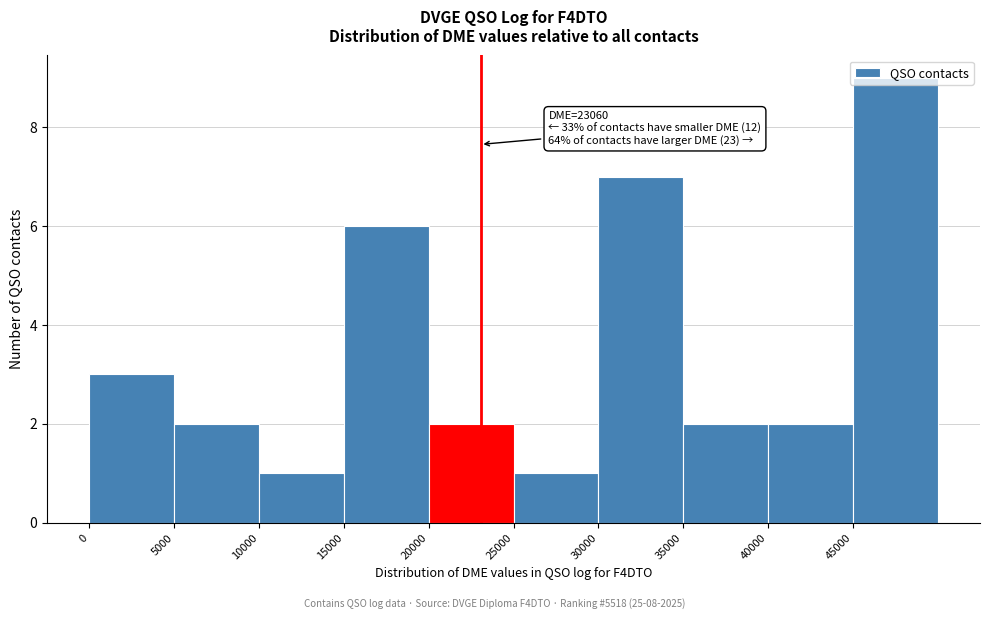

Over which range of the x-axis is the bar tallest?

45000 to 50000